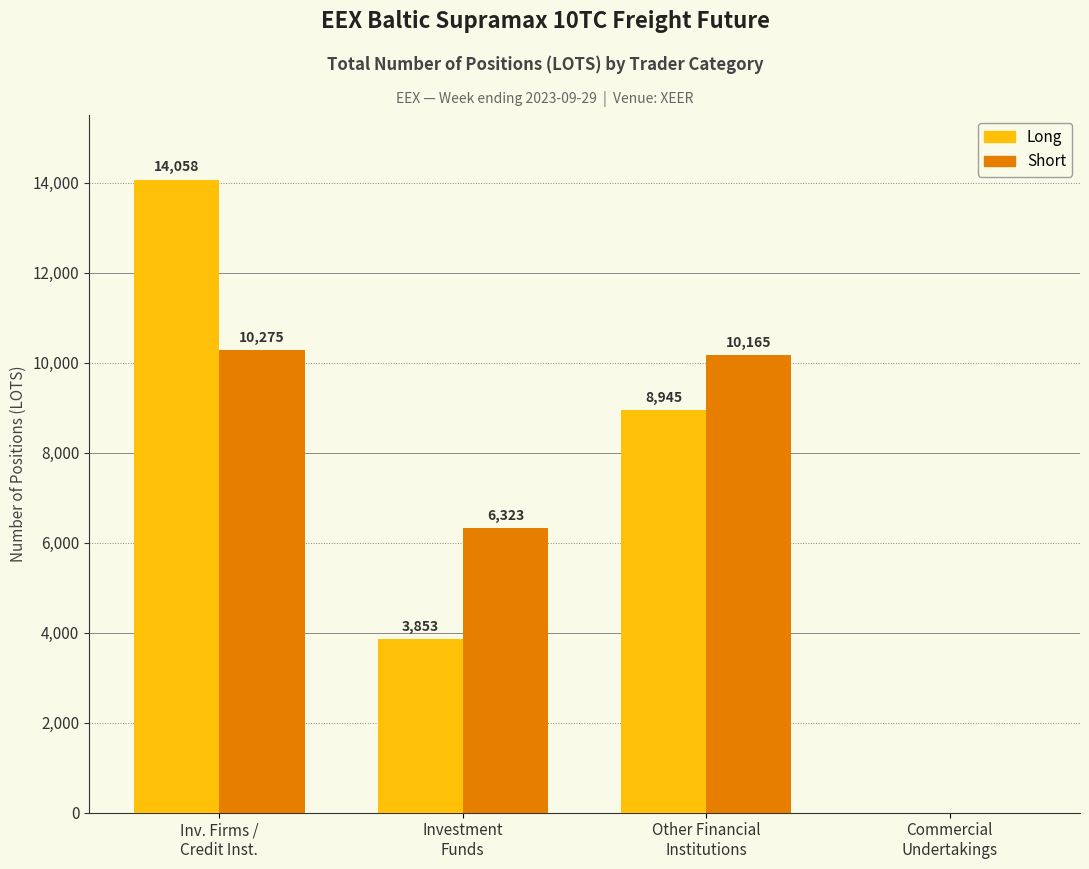

Does the chart contain stacked bars?

No